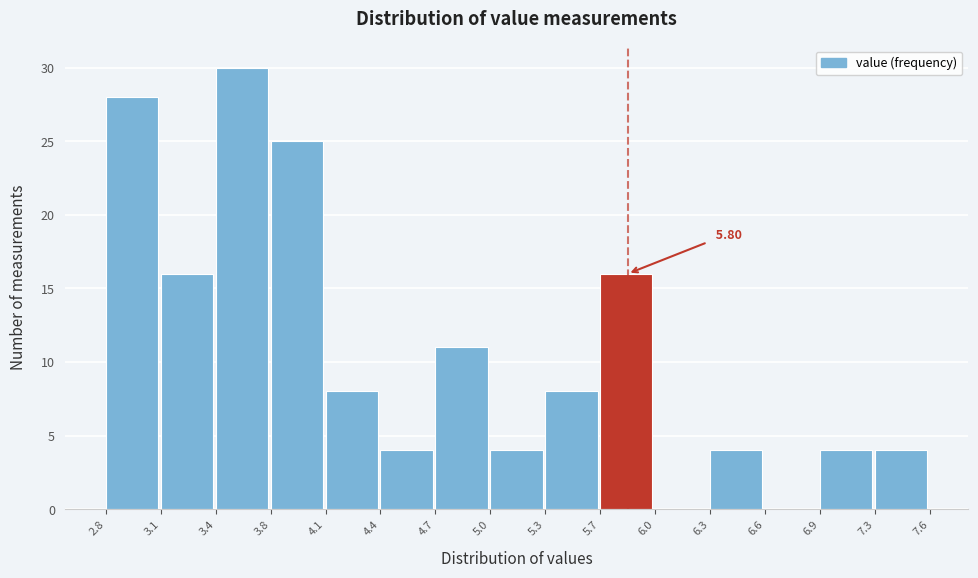

Over which range of the x-axis is the bar tallest?

3.4 to 3.8